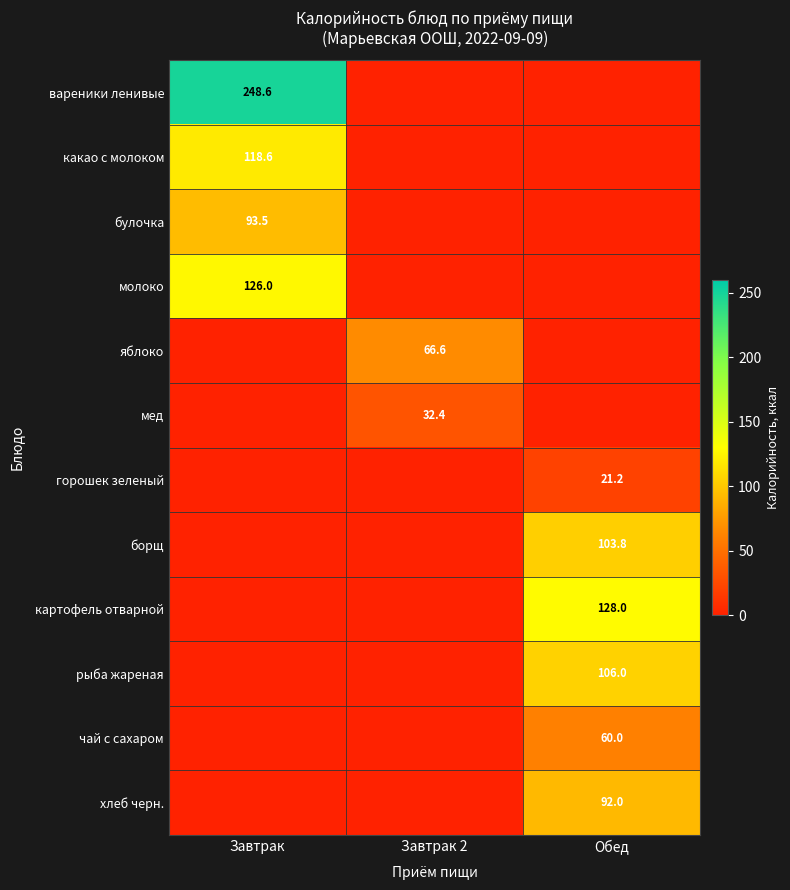

Is it true that рыба жареная equals 106.0 at Обед?

True